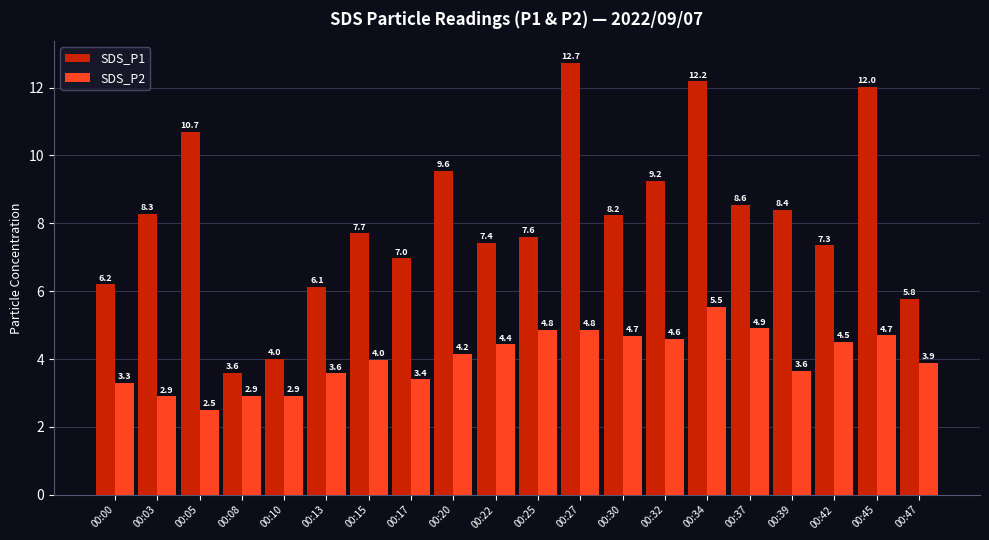

Which category has the lowest value across all series?

00:05